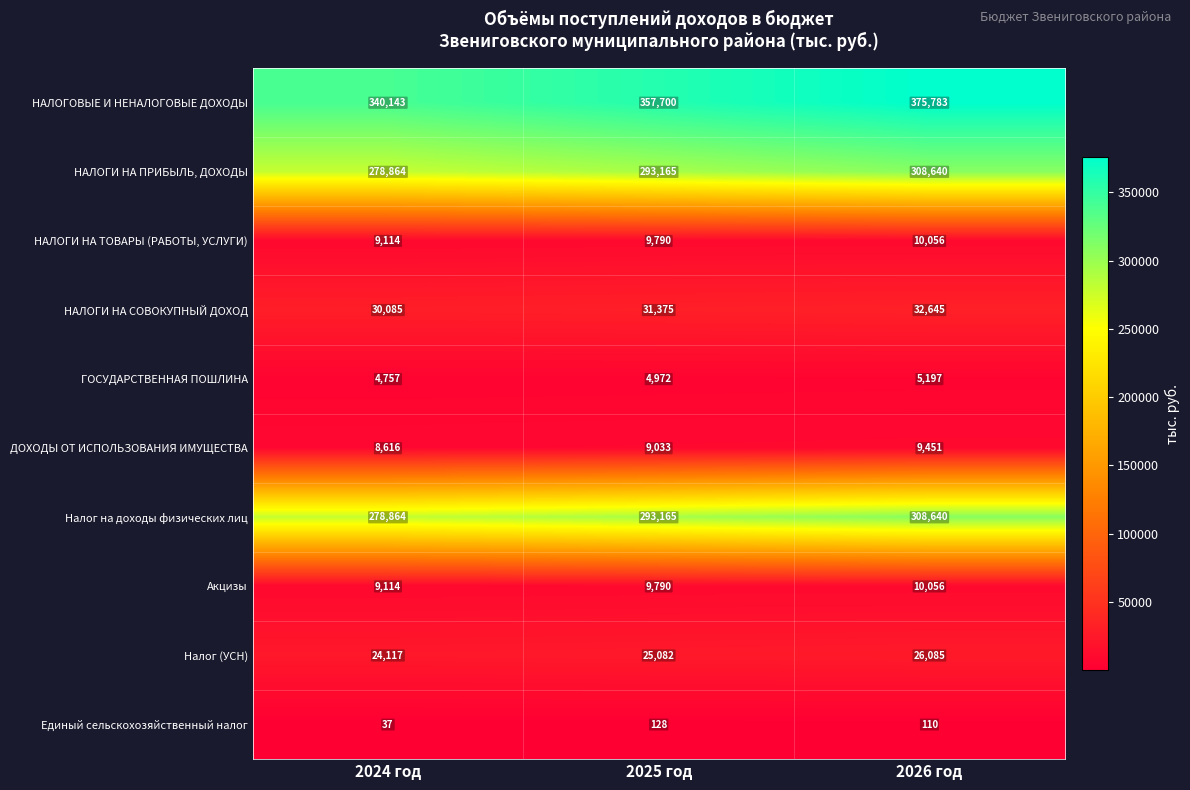

What is the sum of all Налог (УСН) values?

75284